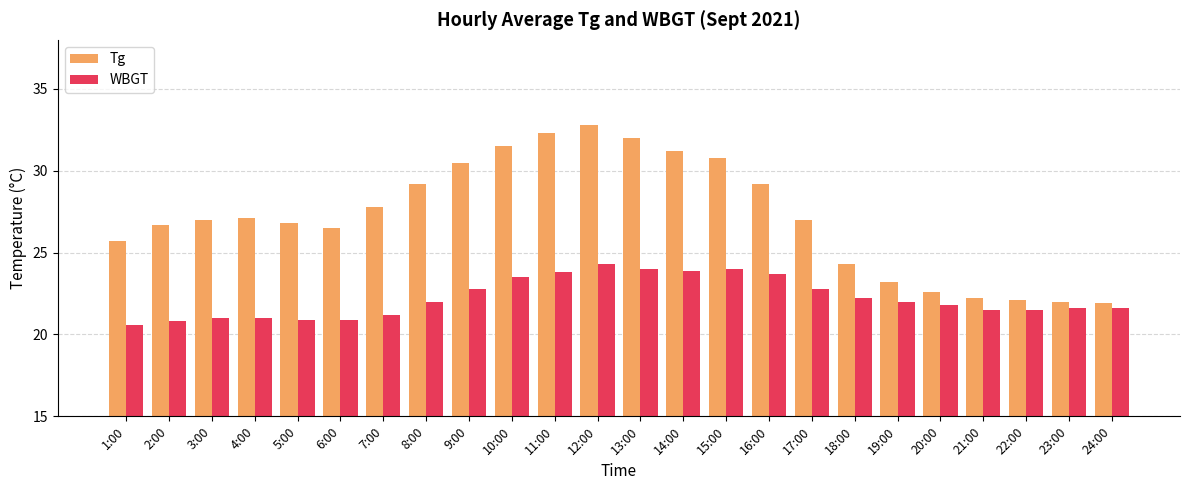

At which label does WBGT reach its minimum?

1:00